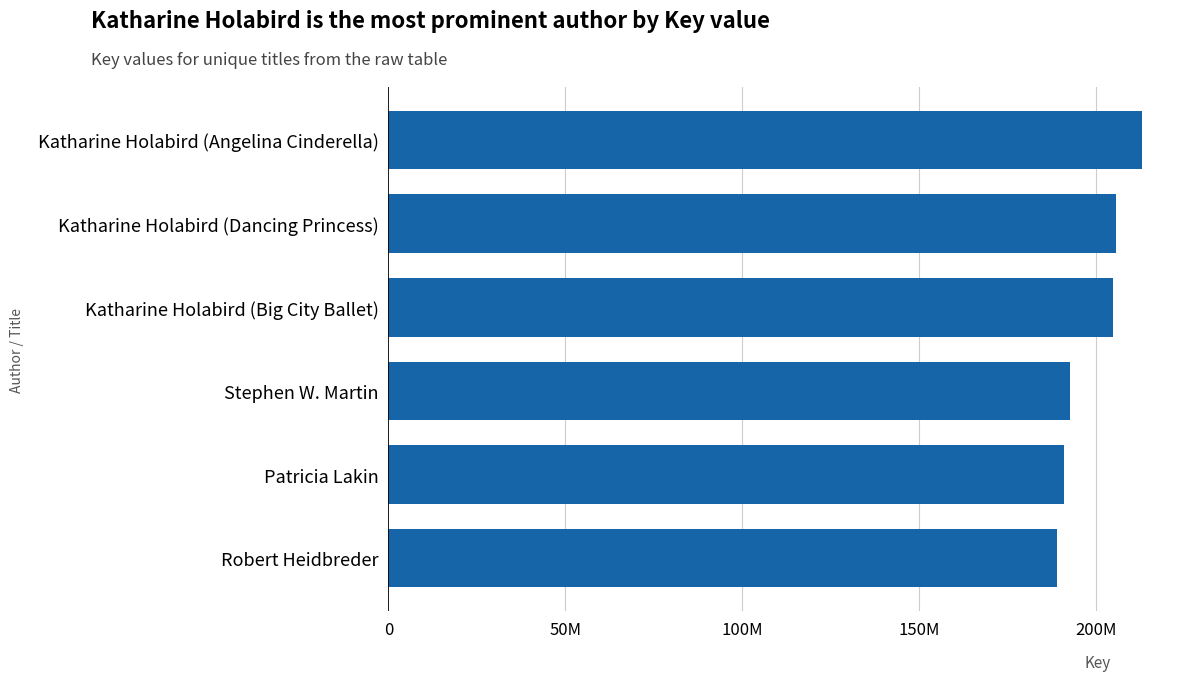

How many values exceed 204658915?

2